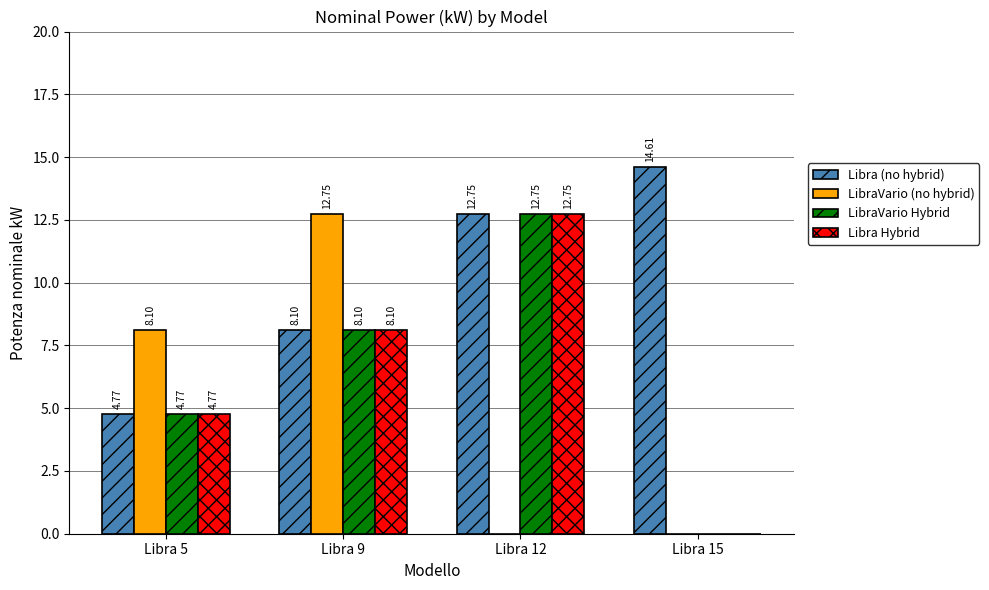

What is the sum of all LibraVario Hybrid values?

25.6